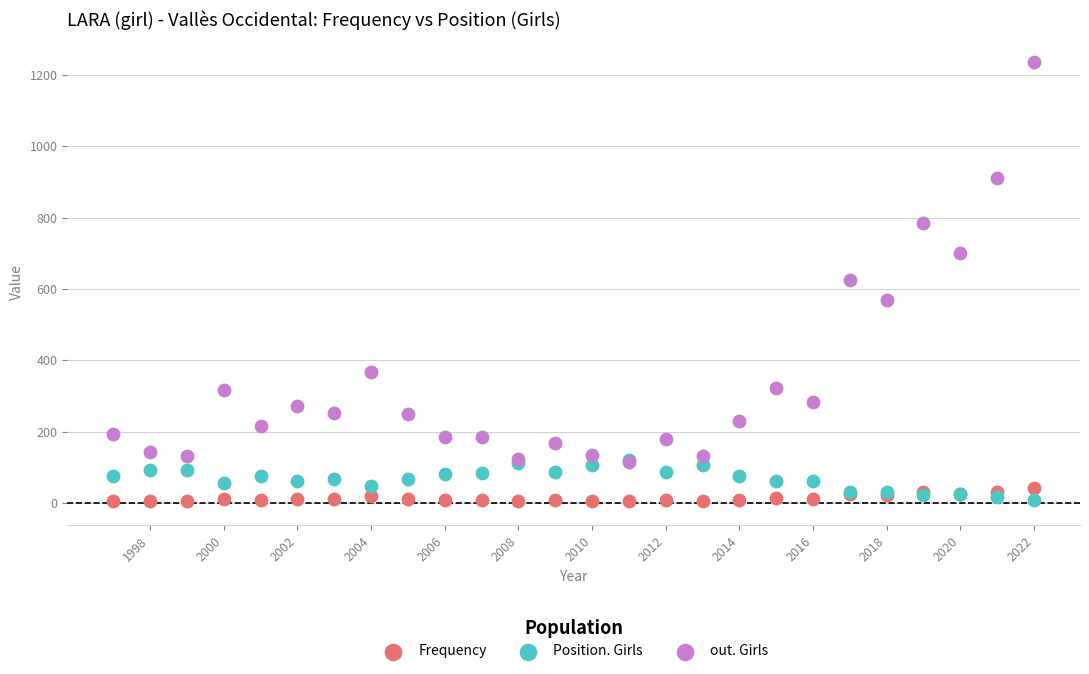

In the out. Girls series, what Y value is closest to 675?

702